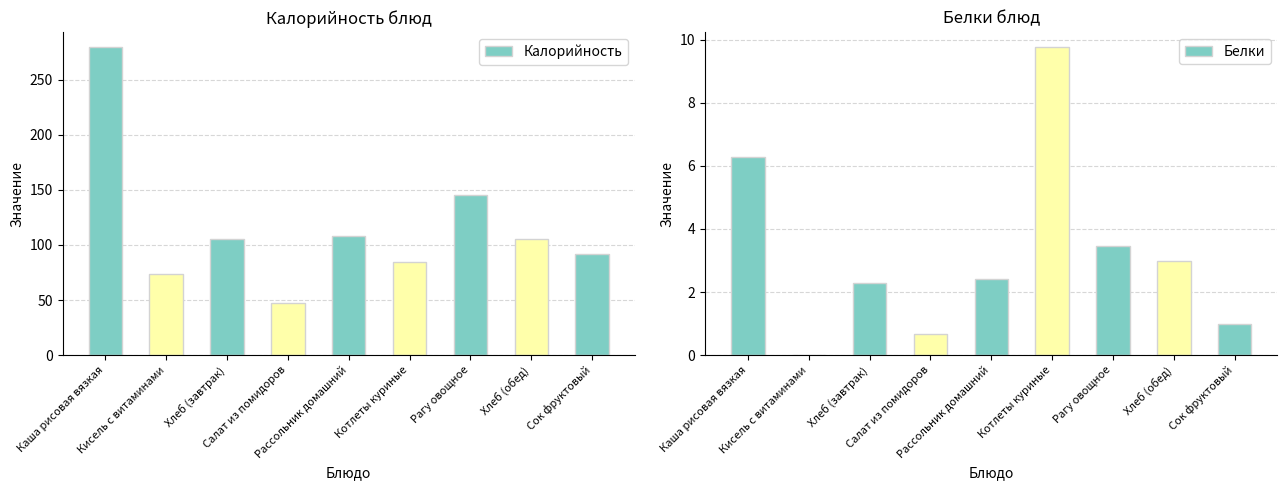

Which label corresponds to the largest value in the chart?

Каша рисовая вязкая